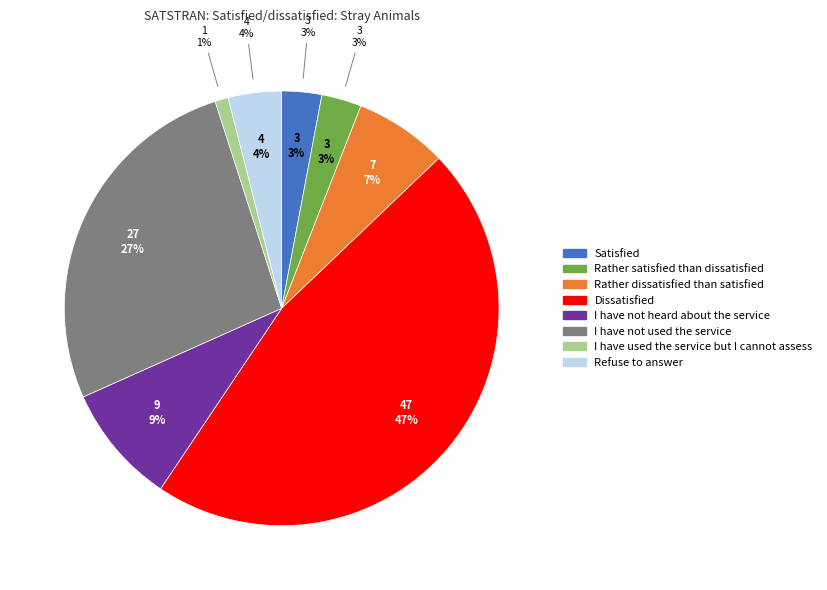

Which has a higher value, I have used the service but I cannot assess or Rather dissatisfied than satisfied?

Rather dissatisfied than satisfied